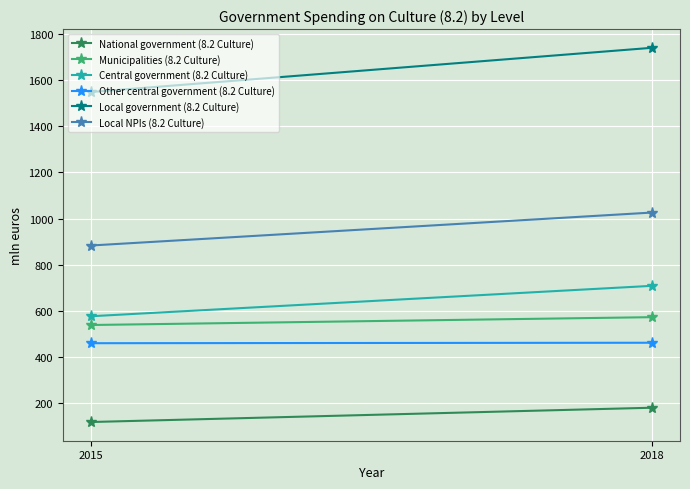

The Other central government (8.2 Culture) series shows 459 at 2015. True or false?

True